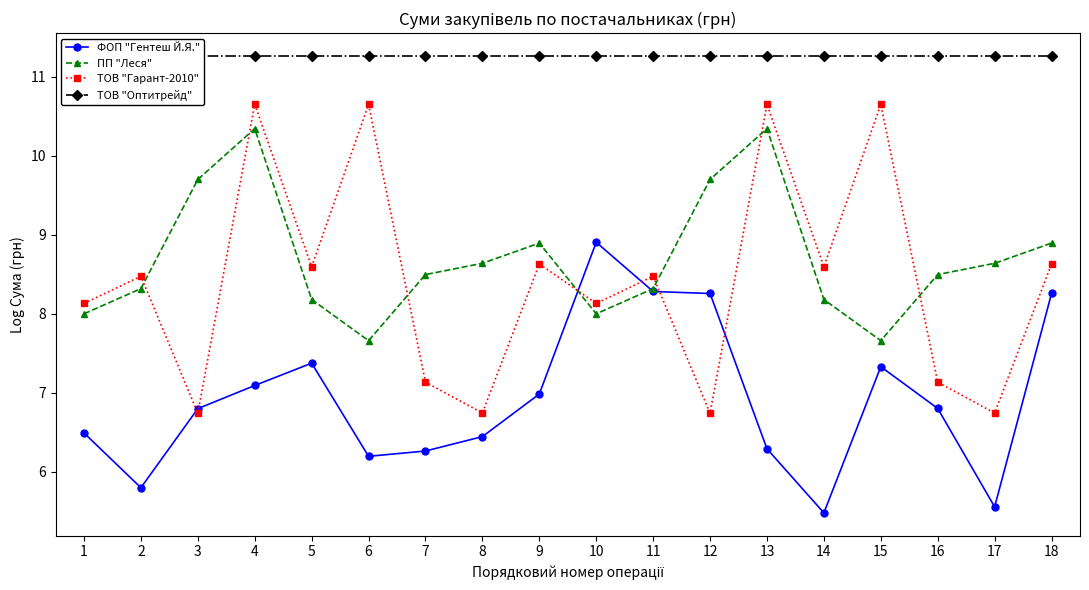

Between which two adjacent categories do ПП "Леся" and ФОП "Гентеш Й.Я." first intersect?

9 and 10